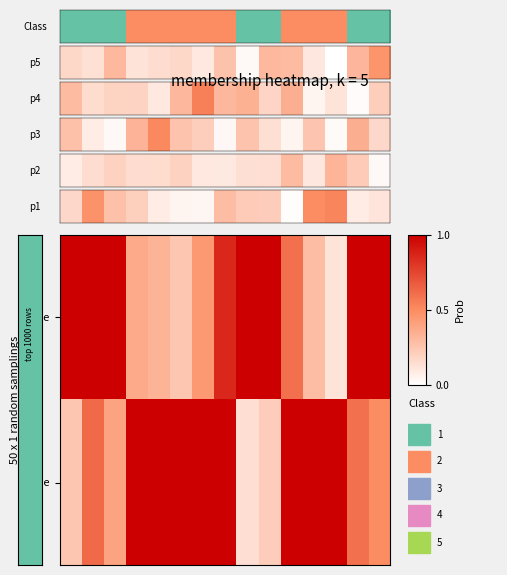

At which category is the sum across all series the highest?

6